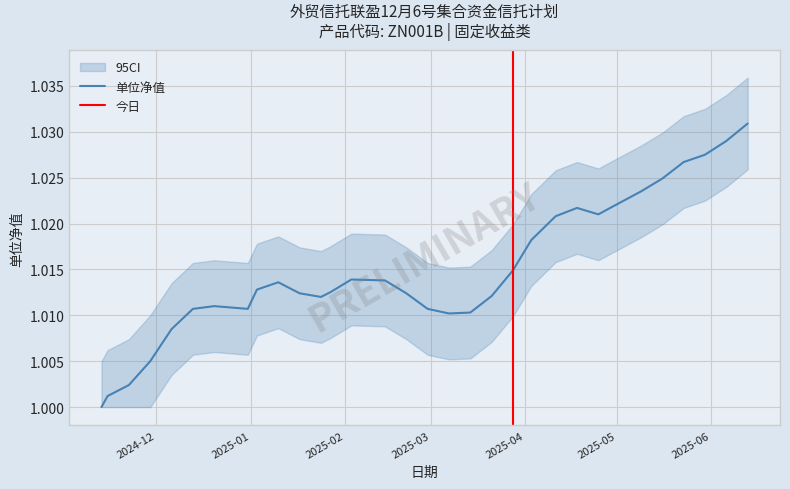

Rank the categories by value from highest to lowest.

2025-06-13, 2025-06-06, 2025-05-30, 2025-05-23, 2025-05-16, 2025-05-09, 2025-04-30, 2025-04-18, 2025-04-25, 2025-04-11, 2025-04-03, 2025-03-28, 2025-02-03, 2025-02-14, 2025-01-10, 2025-01-03, 2025-01-27, 2025-01-17, 2025-02-21, 2025-03-21, 2025-01-24, 2024-12-20, 2024-12-13, 2024-12-31, 2025-02-28, 2025-03-14, 2025-03-07, 2024-12-06, 2024-11-29, 2024-11-22, 2024-11-15, 2024-11-13